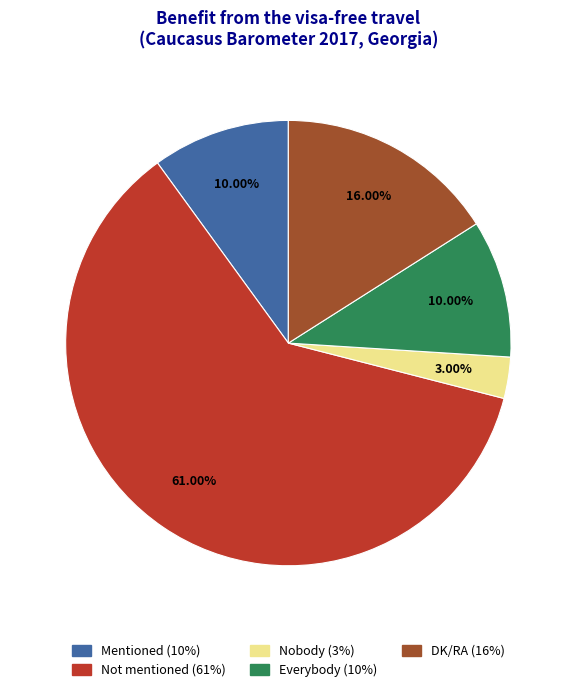

To the nearest percent, what is the combined percentage of Everybody and Not mentioned?

71%